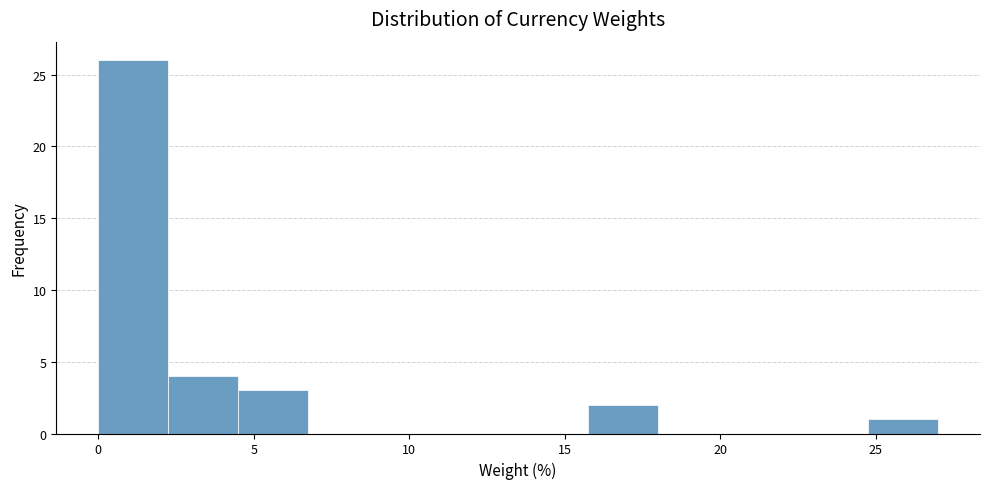

Which range on the x-axis has the tallest bar?

0.00 to 2.25